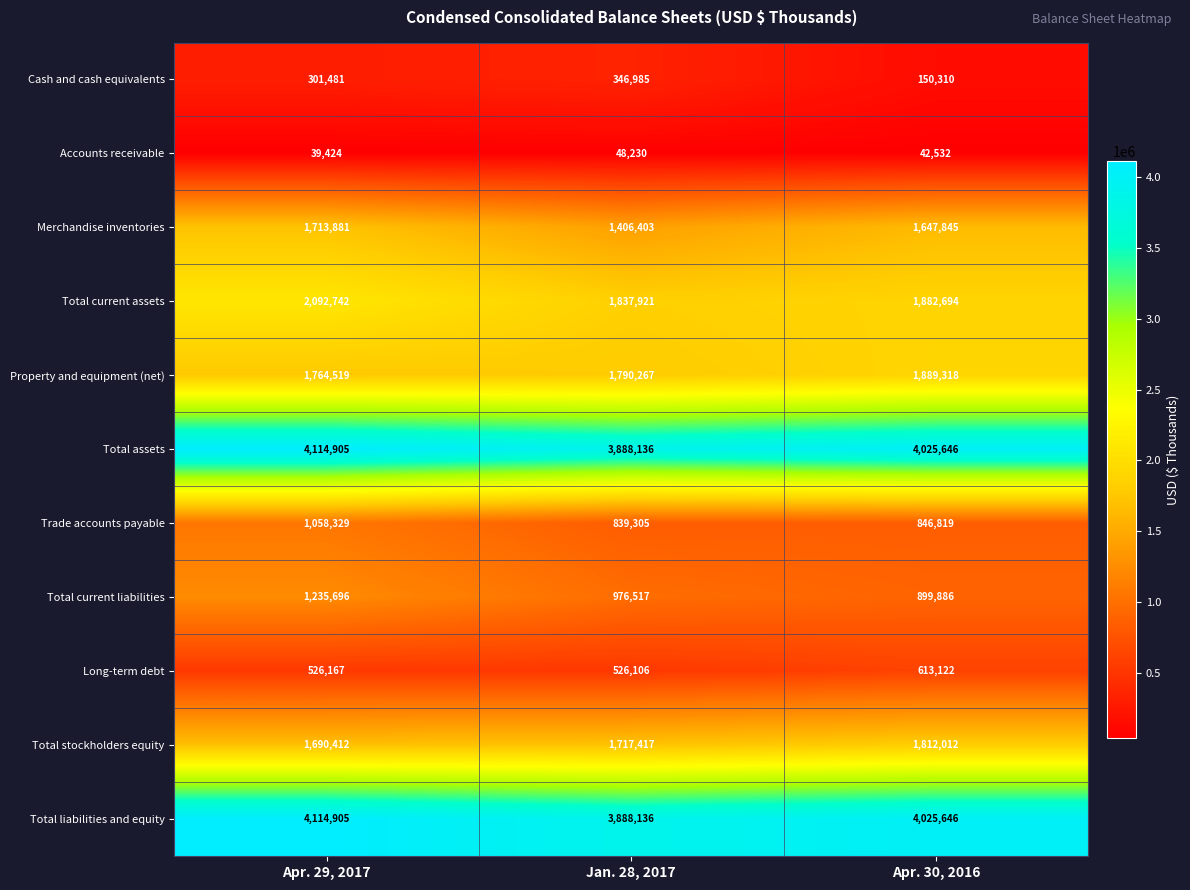

What is the total value across all series at Jan. 28, 2017?

17265423